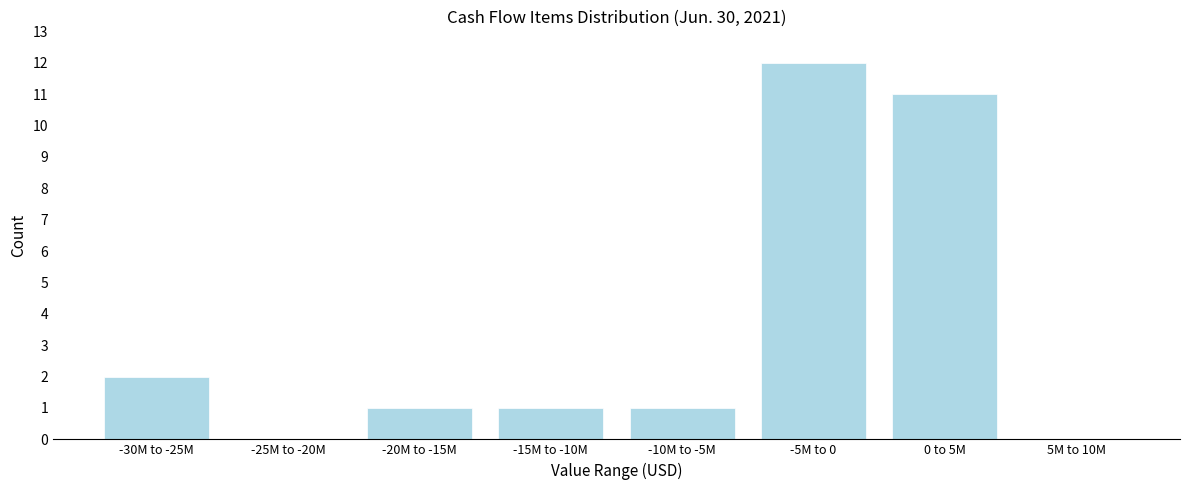

Reading left to right, extract all data points from this chart.

-30M to -25M=2	-25M to -20M=0	-20M to -15M=1	-15M to -10M=1	-10M to -5M=1	-5M to 0=12	0 to 5M=11	5M to 10M=0